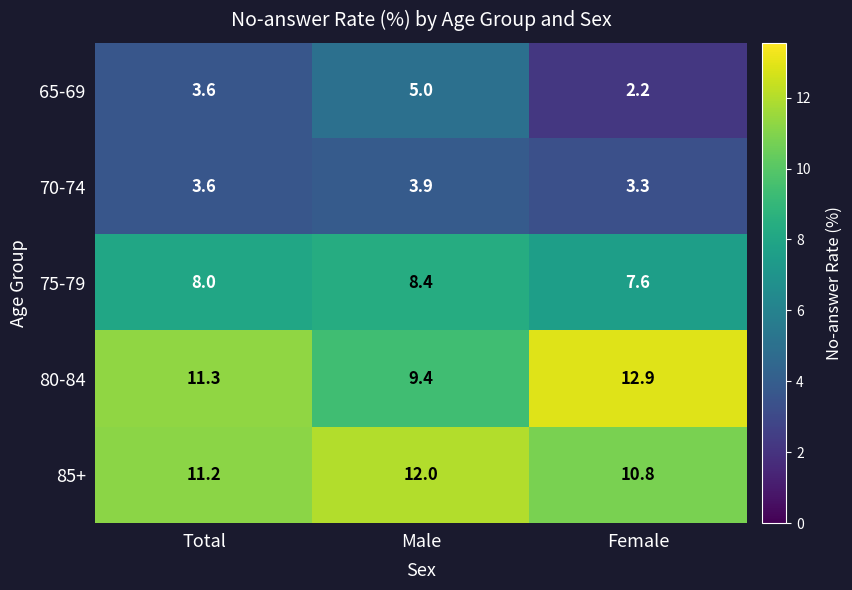

List the series in order of their peak value, highest first.

80-84, 85+, 75-79, 65-69, 70-74